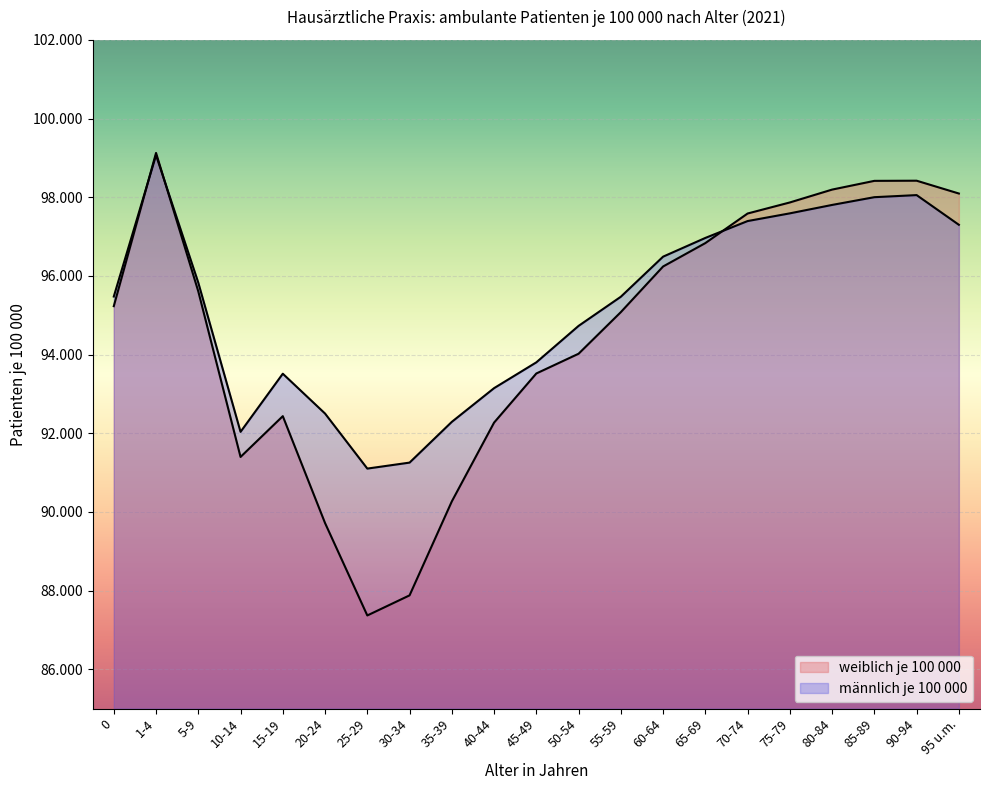

Which label corresponds to the largest value in the chart?

1-4